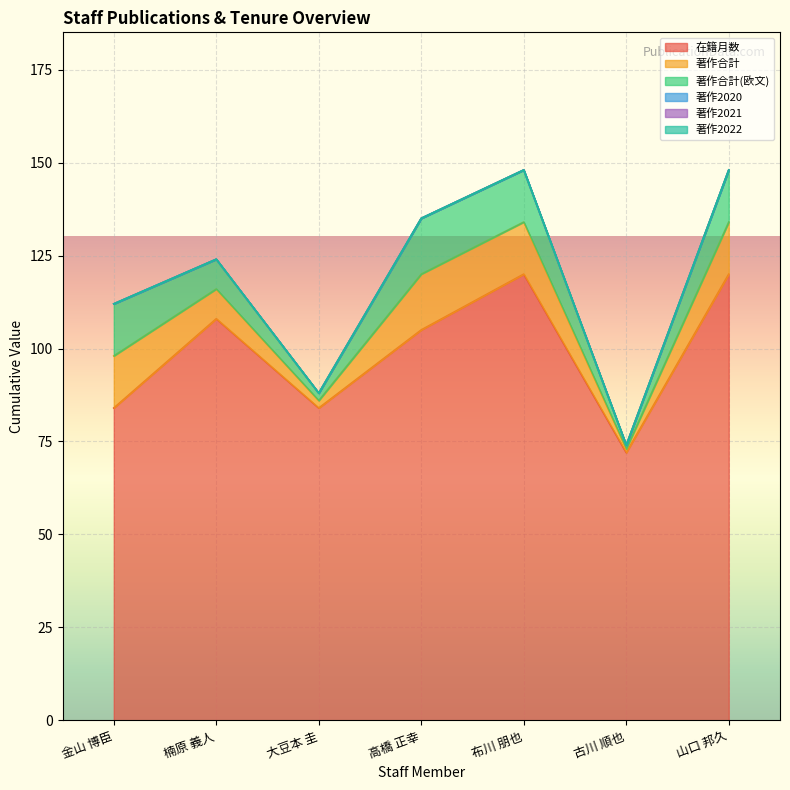

What position from the right is 布川 朋也?

3